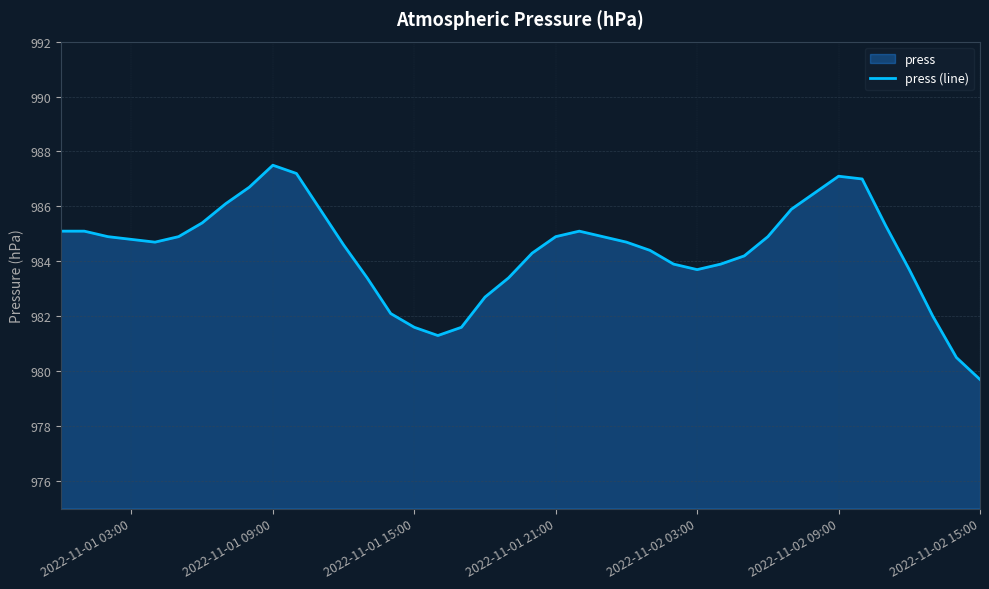

Is it true that the value at 2022-11-01 03:00 is 984.8?

True